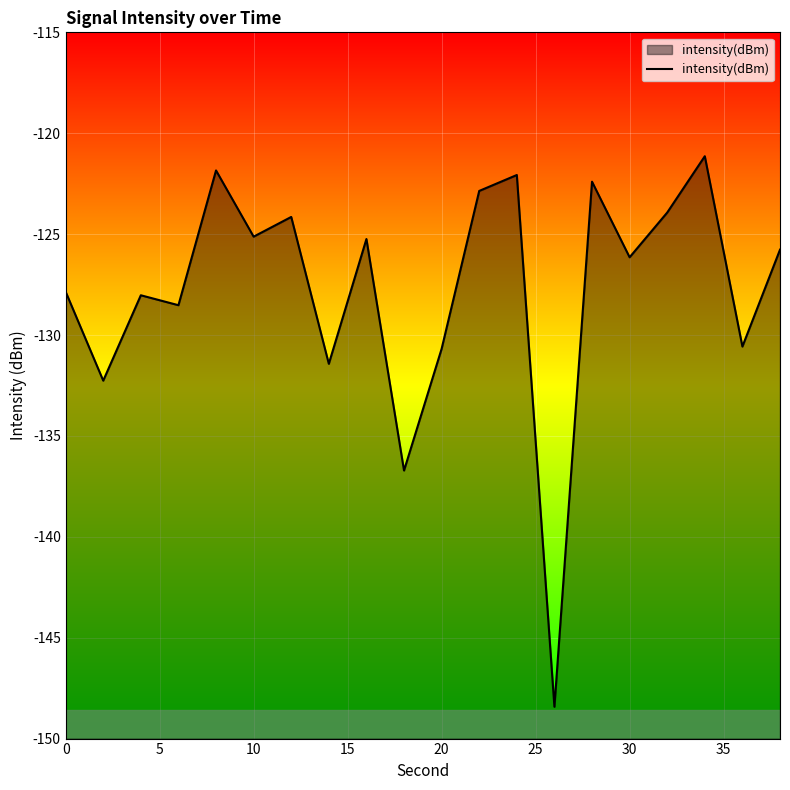

What is the difference between the maximum and minimum values?

27.3